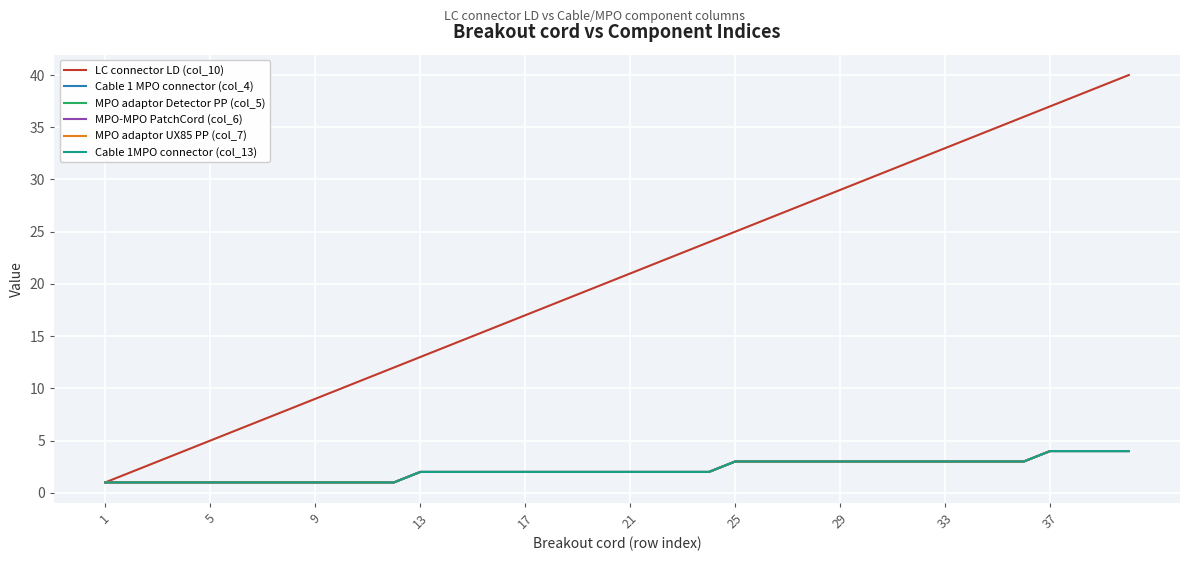

How many lines are shown in the chart?

6